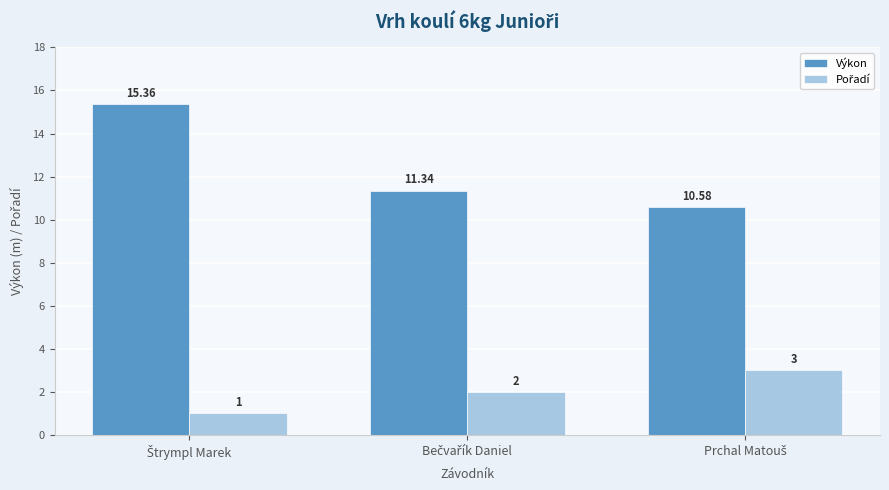

What is the value of the Výkon bar at the 1st from the left?

15.4